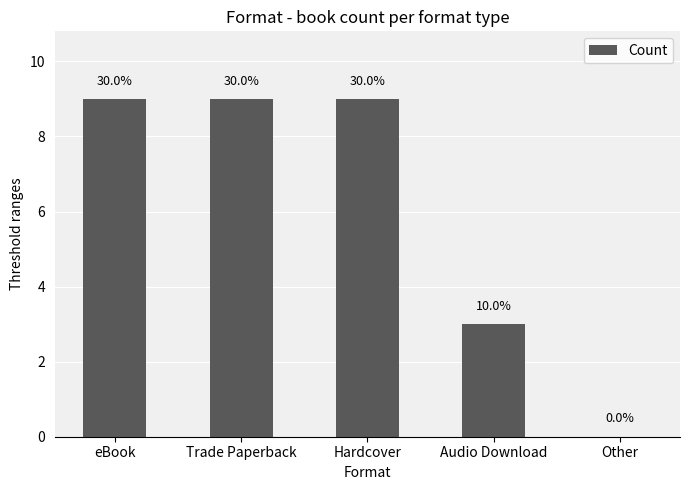

The chart shows a value of 12 at eBook. True or false?

False